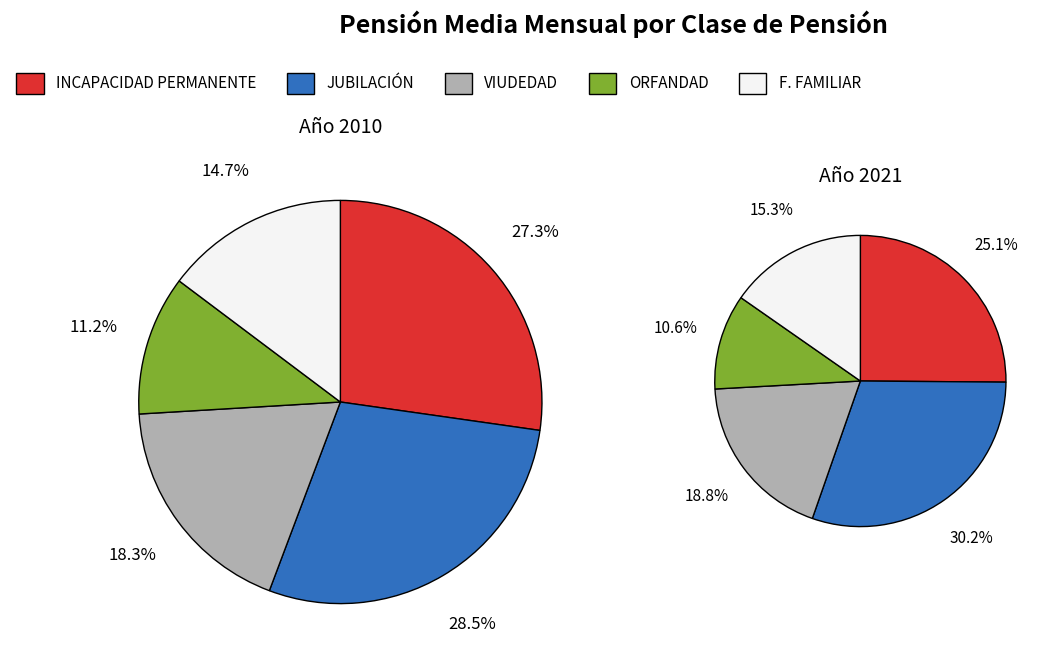

Is it true that 2012 is 19% of the pie?

False